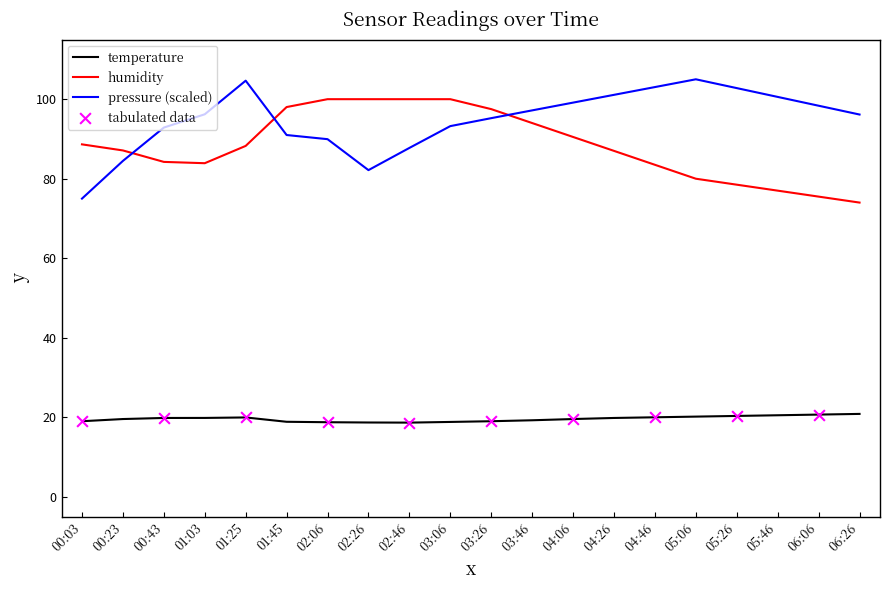

What is the difference between the highest and lowest values at 04:06?

79.6